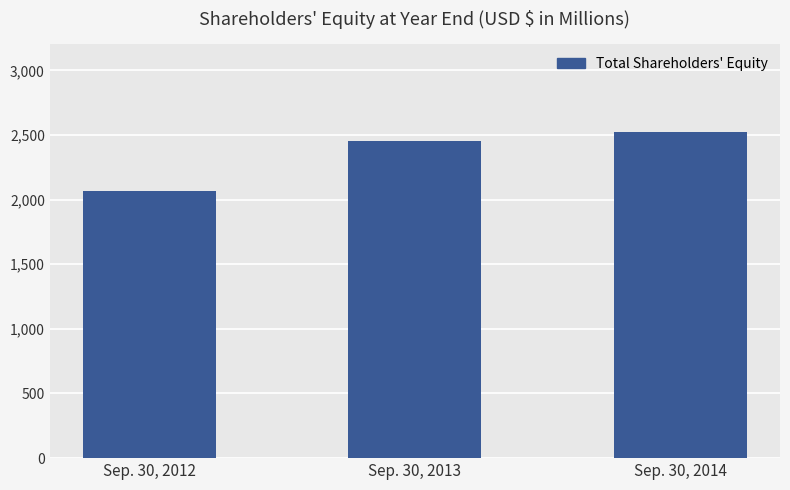

How many bars are there in total?

3